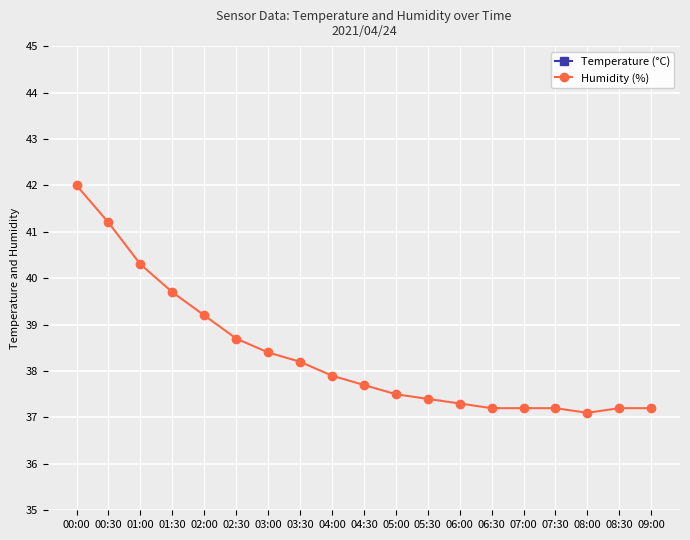

Is this an area chart (filled region under the line)?

No